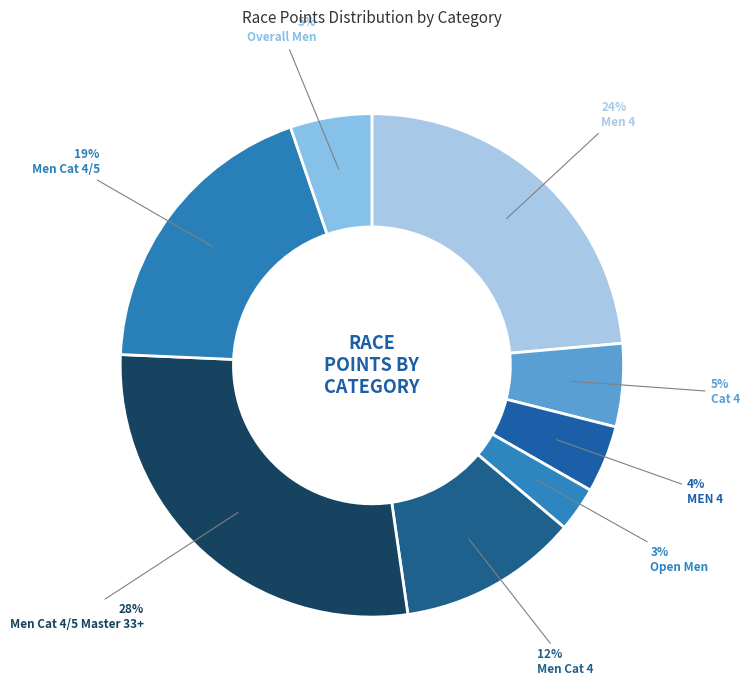

Which category has the biggest portion of the pie?

Men Cat 4/5 Master 33+